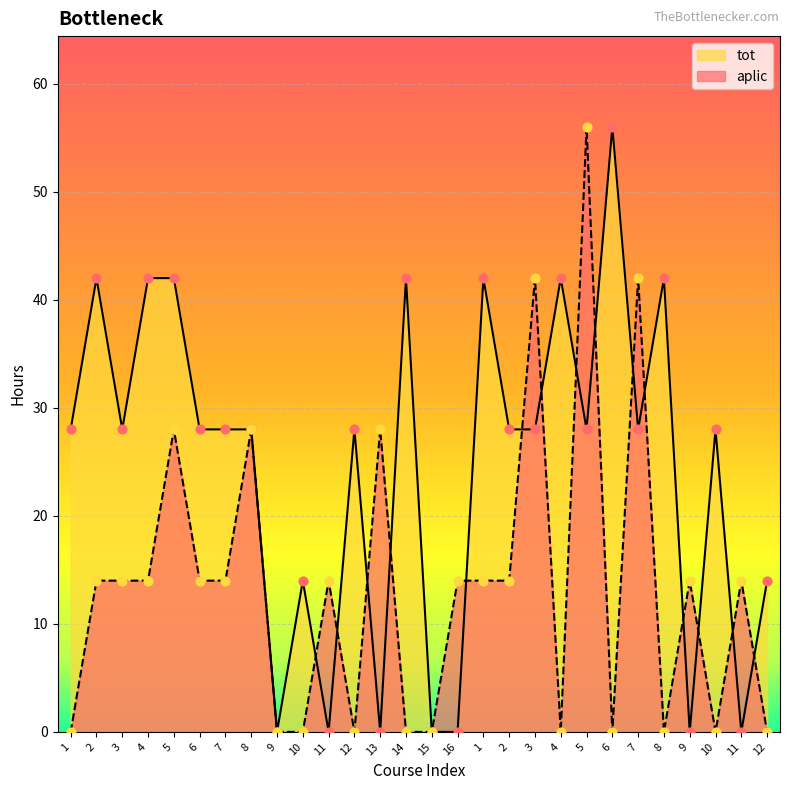

At which category is the sum across all series the highest?

5